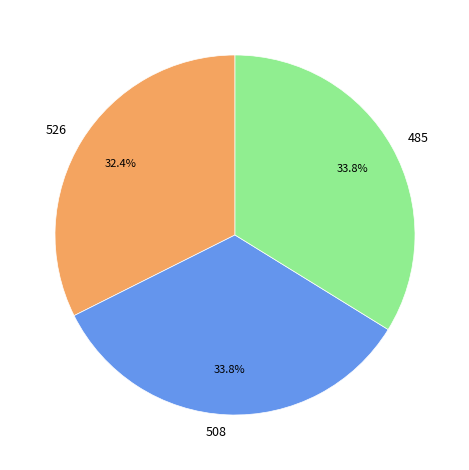

Count the number of slices in the pie.

3